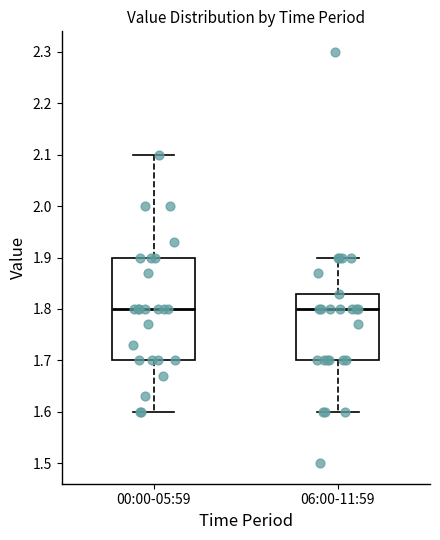

Which box is the tallest, from its lower edge to its upper edge?

00:00-05:59